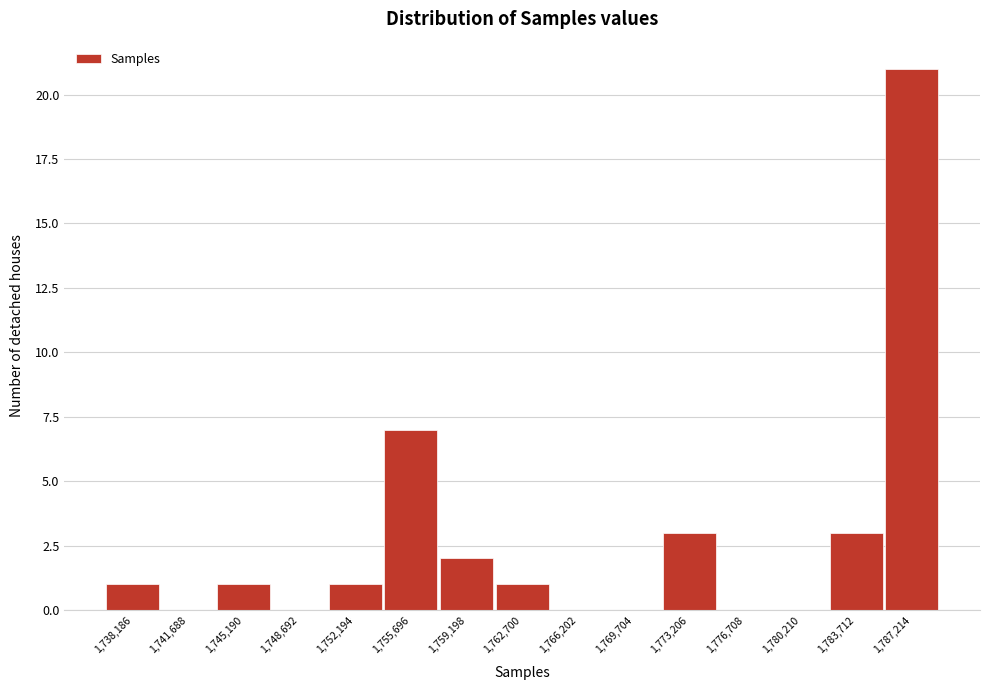

Reading left to right, what are all the values shown in this chart?

1,738,186=1	1,741,688=0	1,745,190=1	1,748,692=0	1,752,194=1	1,755,696=7	1,759,198=2	1,762,700=1	1,766,202=0	1,769,704=0	1,773,206=3	1,776,708=0	1,780,210=0	1,783,712=3	1,787,214=21